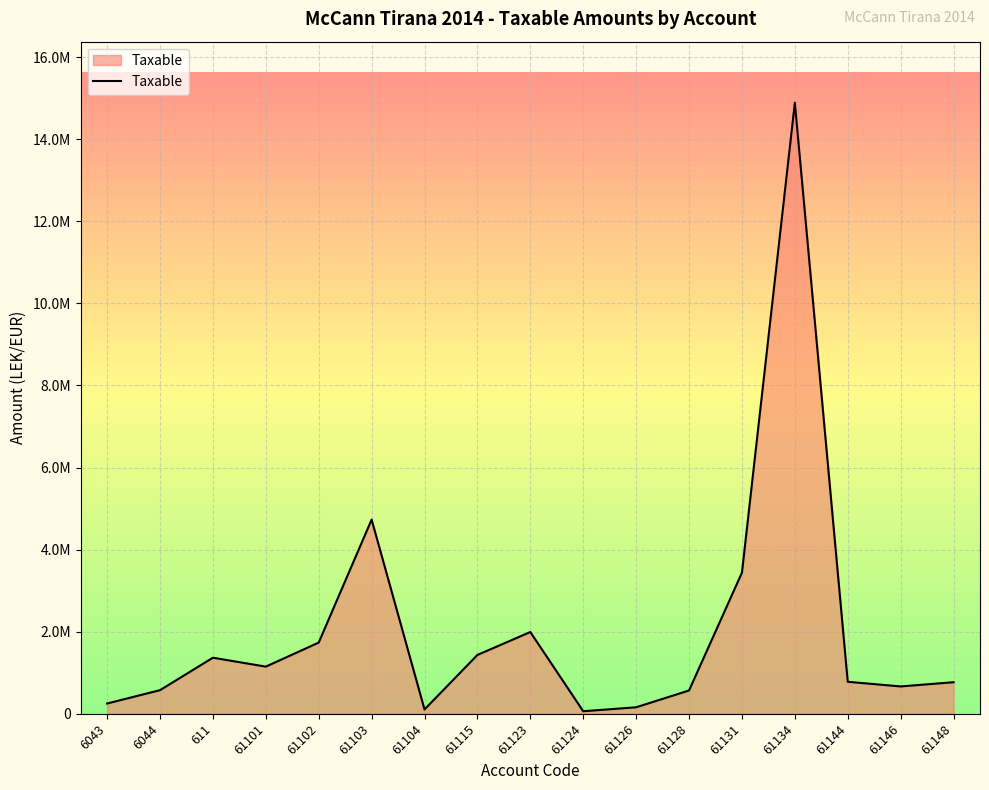

At which label does the data first exceed 779642?

611